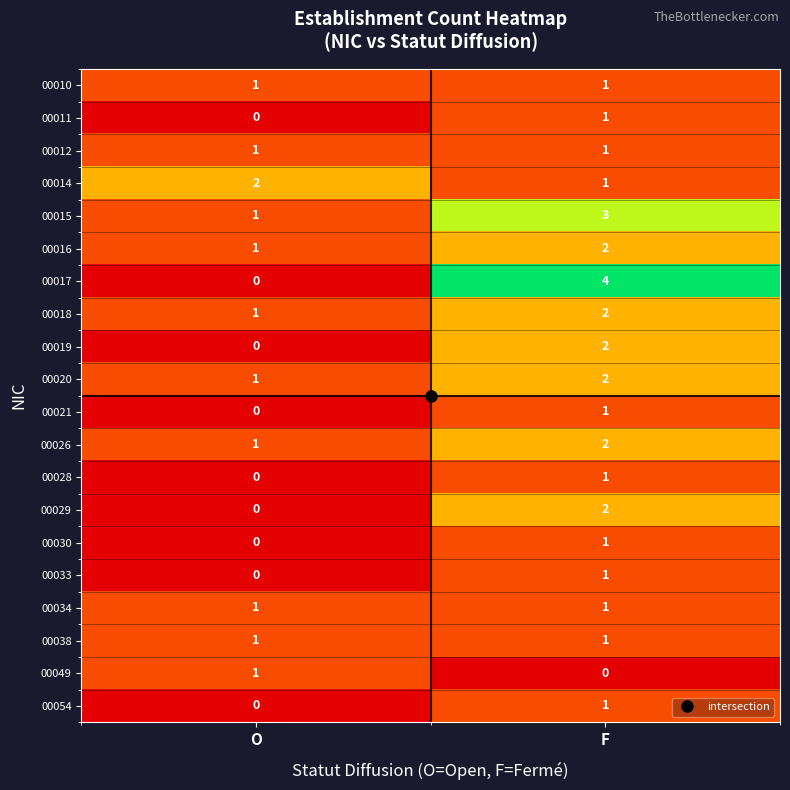

Is the value of 00038 at O greater than the value of 00029 at O?

Yes